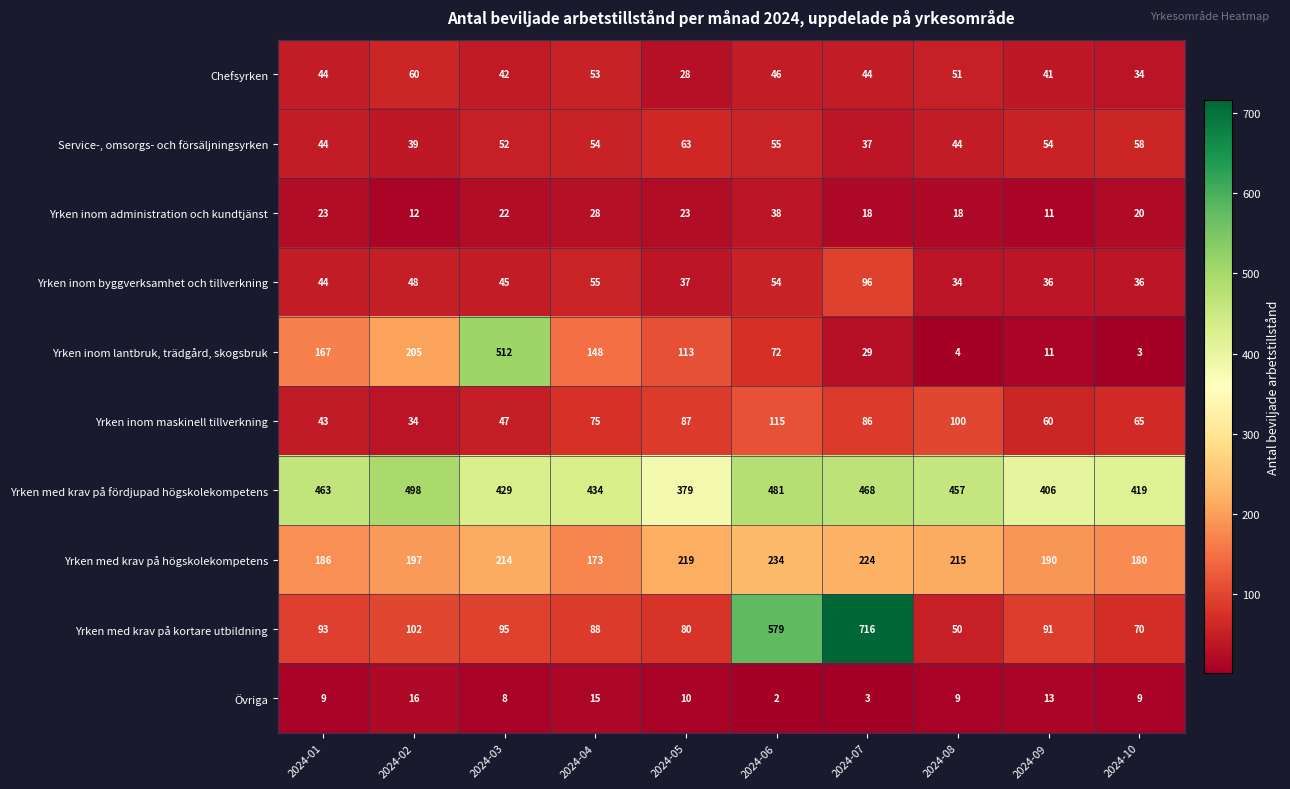

The Yrken med krav på fördjupad högskolekompetens series shows 667 at 2024-02. True or false?

False